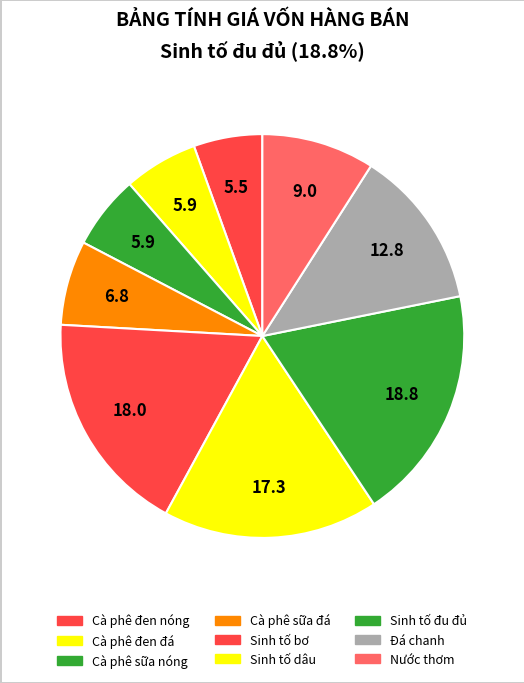

How many segments does this pie chart have?

9